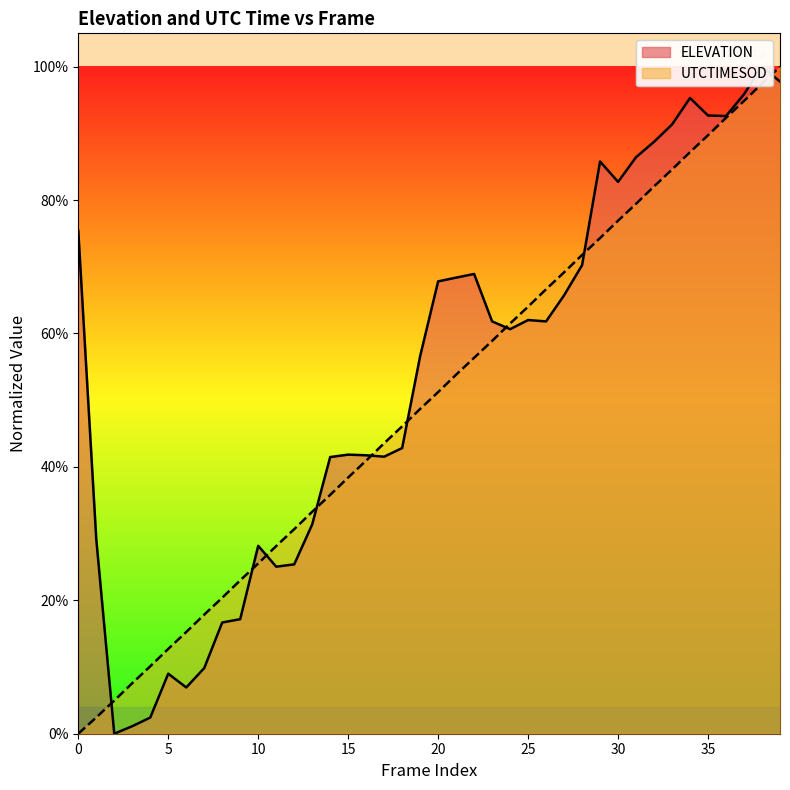

Which series has the largest total across all categories?

ELEVATION